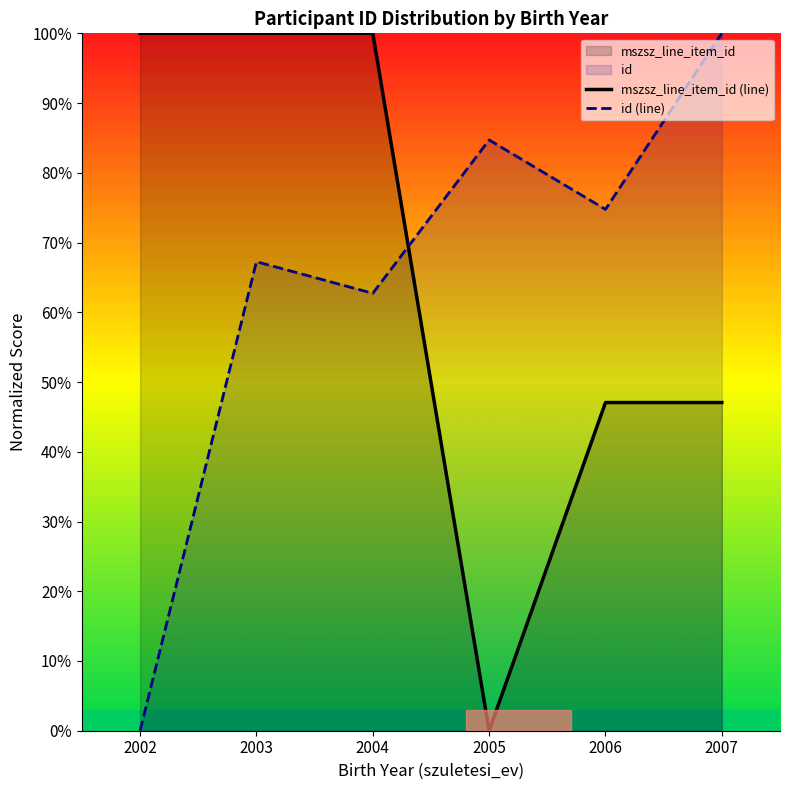

Which series has the largest total across all categories?

mszsz_line_item_id (line)